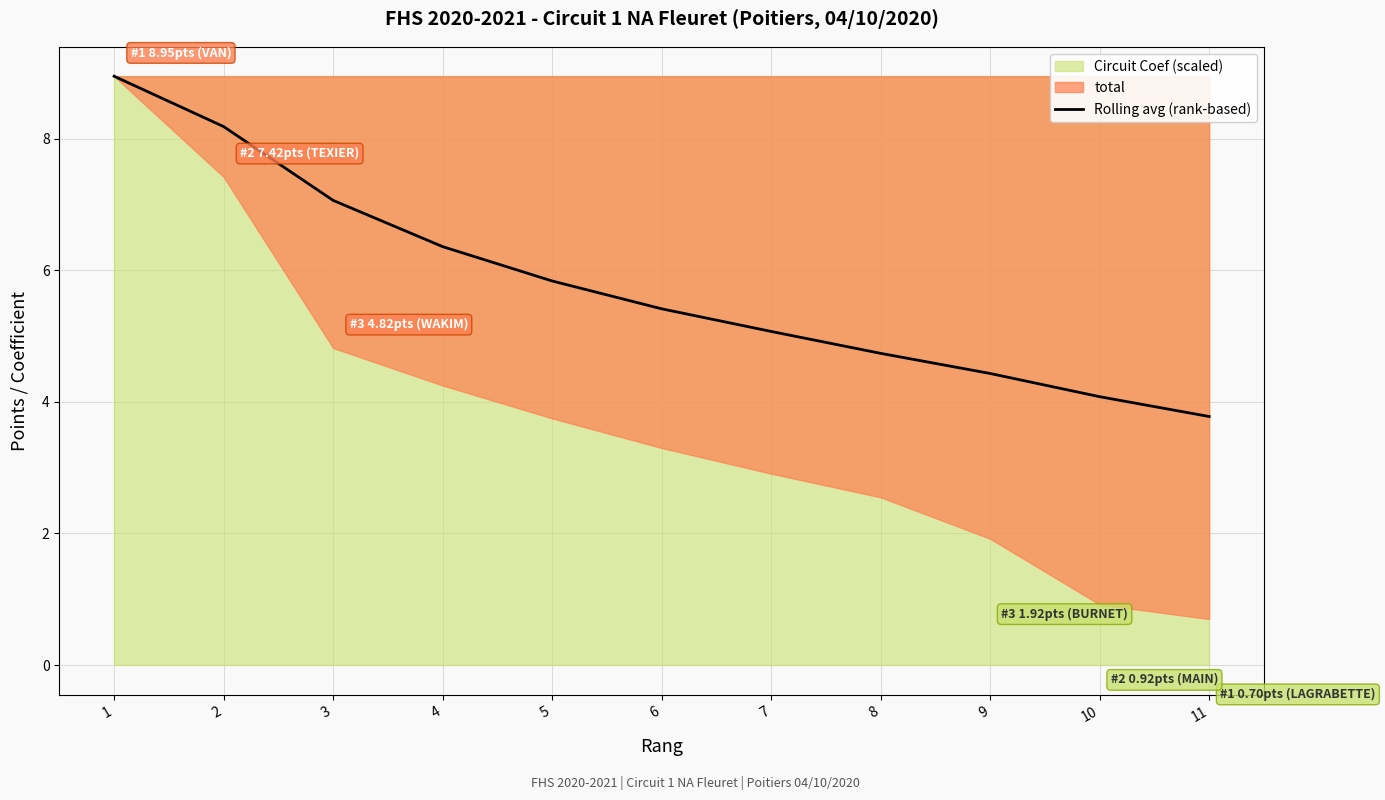

How many lines are shown in the chart?

1